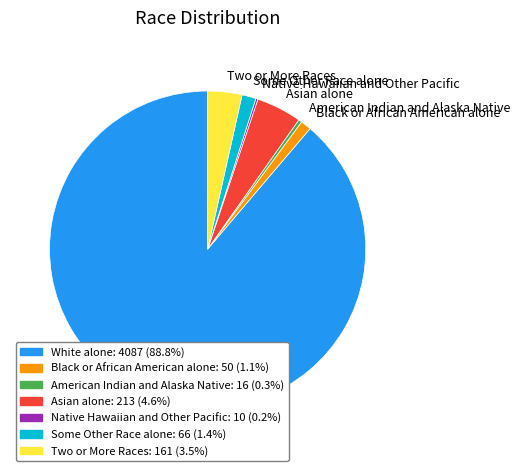

Which category has the biggest portion of the pie?

White alone